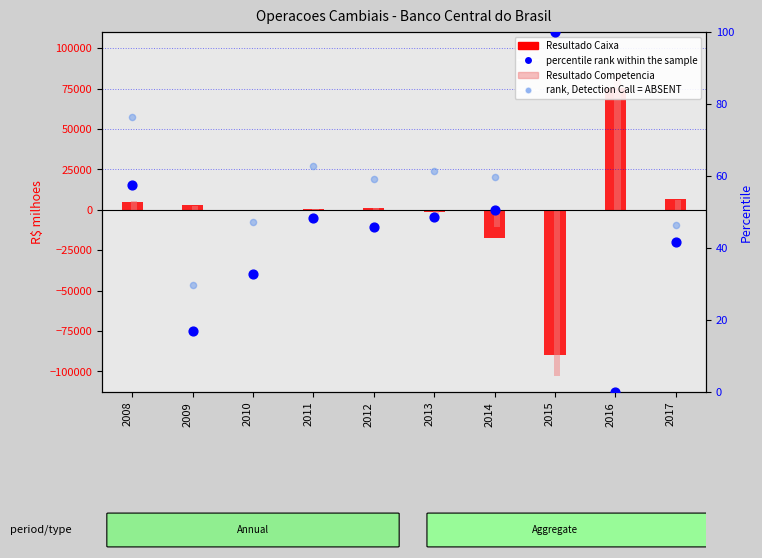

What is the total value across all series at 2014?

-27899.0